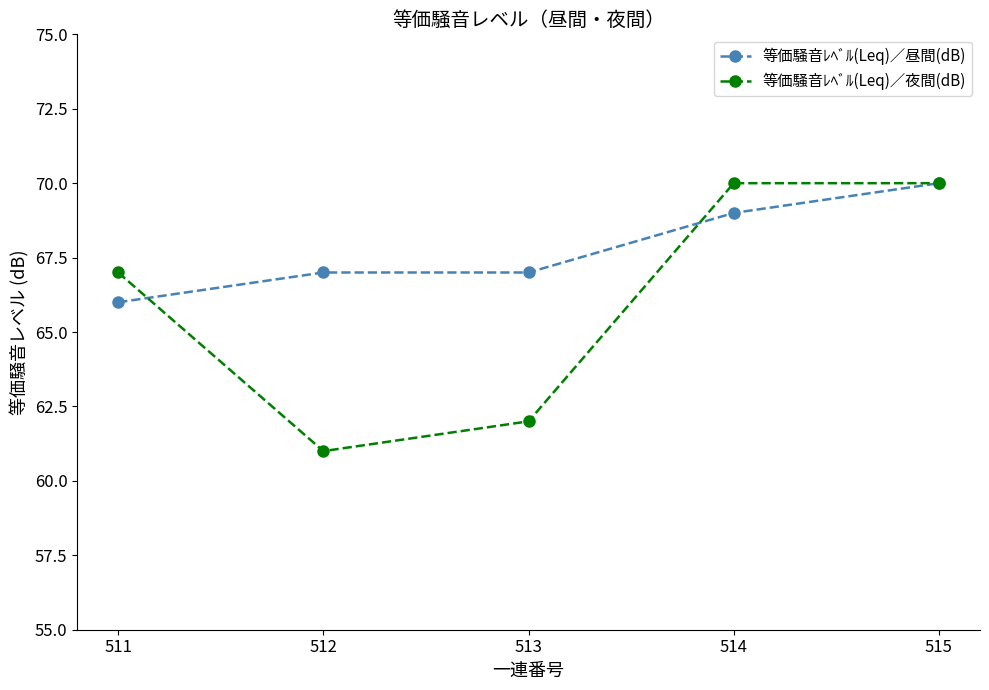

How many distinct data groups are displayed?

2